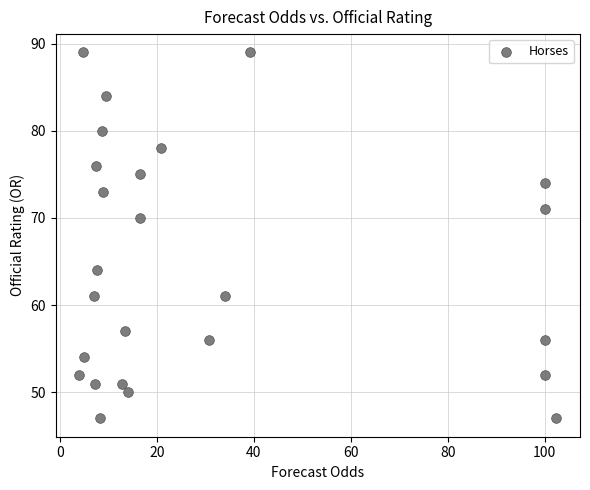

What Y value in the scatter plot is closest to 68?

70